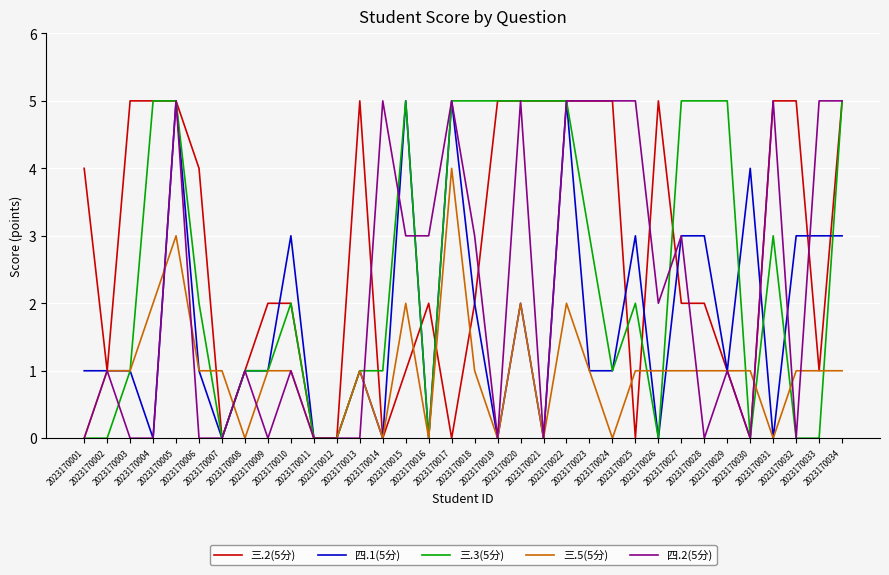

Reading left to right, extract all data points from this chart.

三.2(5分): 2023170001=4	2023170002=1	2023170003=5	2023170004=5	2023170005=5	2023170006=4	2023170007=0	2023170008=1	2023170009=2	2023170010=2	2023170011=0	2023170012=0	2023170013=5	2023170014=0	2023170015=1	2023170016=2	2023170017=0	2023170018=2	2023170019=5	2023170020=5	2023170021=5	2023170022=5	2023170023=5	2023170024=5	2023170025=0	2023170026=5	2023170027=2	2023170028=2	2023170029=1	2023170030=0	2023170031=5	2023170032=5	2023170033=1	2023170034=5
四.1(5分): 2023170001=1	2023170002=1	2023170003=1	2023170004=0	2023170005=5	2023170006=1	2023170007=0	2023170008=1	2023170009=1	2023170010=3	2023170011=0	2023170012=0	2023170013=1	2023170014=0	2023170015=5	2023170016=0	2023170017=5	2023170018=2	2023170019=0	2023170020=2	2023170021=0	2023170022=5	2023170023=1	2023170024=1	2023170025=3	2023170026=0	2023170027=3	2023170028=3	2023170029=1	2023170030=4	2023170031=0	2023170032=3	2023170033=3	2023170034=3
三.3(5分): 2023170001=0	2023170002=0	2023170003=1	2023170004=5	2023170005=5	2023170006=2	2023170007=0	2023170008=1	2023170009=1	2023170010=2	2023170011=0	2023170012=0	2023170013=1	2023170014=1	2023170015=5	2023170016=0	2023170017=5	2023170018=5	2023170019=5	2023170020=5	2023170021=5	2023170022=5	2023170023=3	2023170024=1	2023170025=2	2023170026=0	2023170027=5	2023170028=5	2023170029=5	2023170030=0	2023170031=3	2023170032=0	2023170033=0	2023170034=5
三.5(5分): 2023170001=0	2023170002=1	2023170003=1	2023170004=2	2023170005=3	2023170006=1	2023170007=1	2023170008=0	2023170009=1	2023170010=1	2023170011=0	2023170012=0	2023170013=1	2023170014=0	2023170015=2	2023170016=0	2023170017=4	2023170018=1	2023170019=0	2023170020=2	2023170021=0	2023170022=2	2023170023=1	2023170024=0	2023170025=1	2023170026=1	2023170027=1	2023170028=1	2023170029=1	2023170030=1	2023170031=0	2023170032=1	2023170033=1	2023170034=1
四.2(5分): 2023170001=0	2023170002=1	2023170003=0	2023170004=0	2023170005=5	2023170006=0	2023170007=0	2023170008=1	2023170009=0	2023170010=1	2023170011=0	2023170012=0	2023170013=0	2023170014=5	2023170015=3	2023170016=3	2023170017=5	2023170018=3	2023170019=0	2023170020=5	2023170021=0	2023170022=5	2023170023=5	2023170024=5	2023170025=5	2023170026=2	2023170027=3	2023170028=0	2023170029=1	2023170030=0	2023170031=5	2023170032=0	2023170033=5	2023170034=5